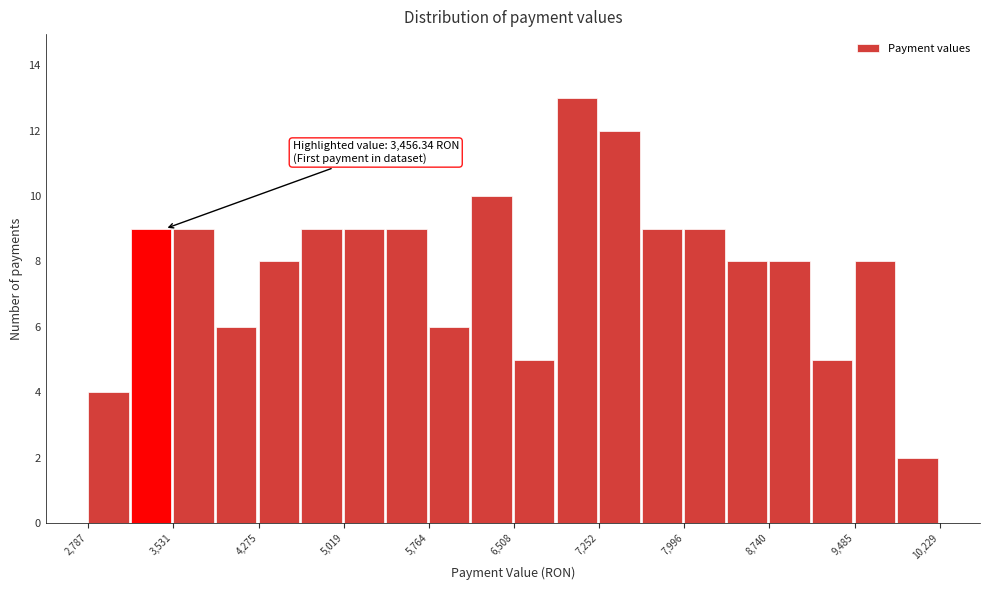

Around what value on the x-axis is the tallest bar? Give the approximate position of its centre, as read against the axis.

7100